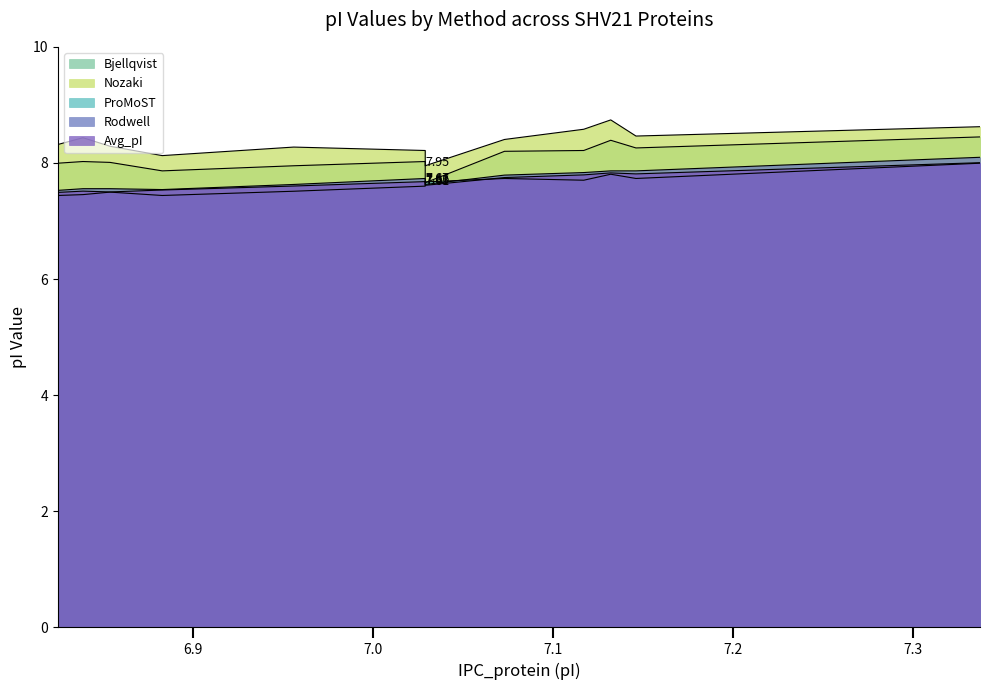

True or false: Bjellqvist and IPC_protein cross at least once.

False